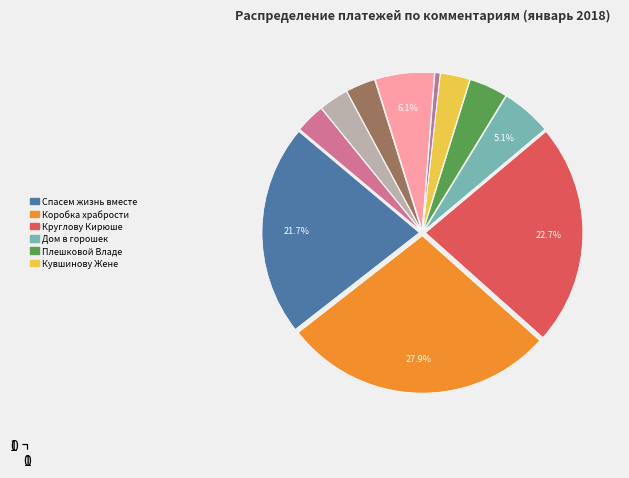

Does any single category account for the majority?

No